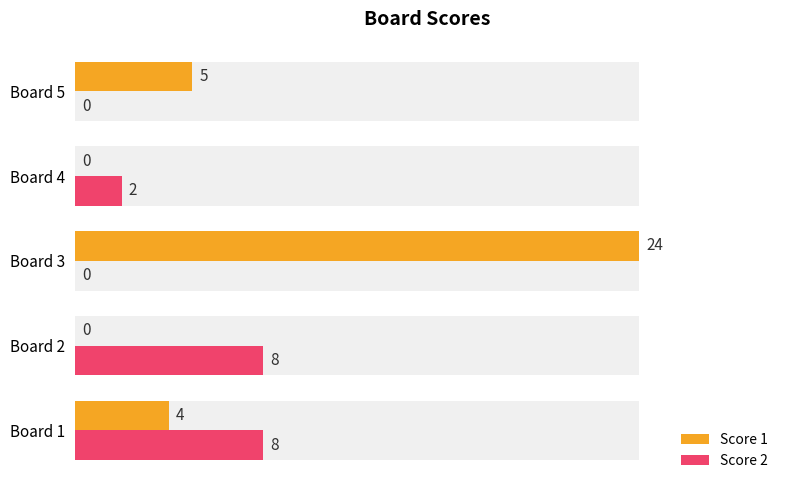

How many positive values does the Score 2 series have?

3